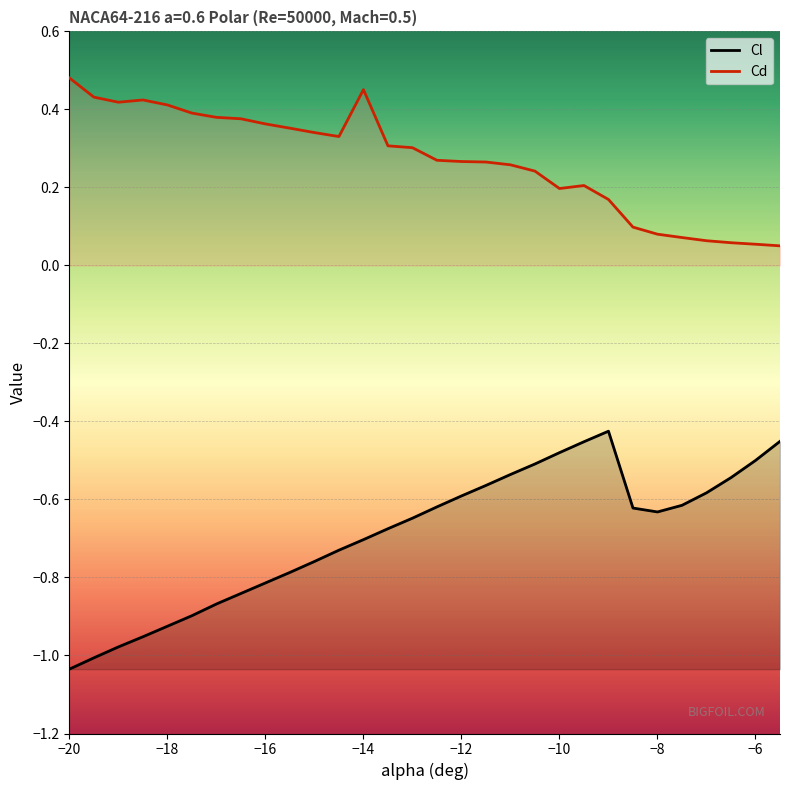

At how many categories does at least one series exceed 0?

30